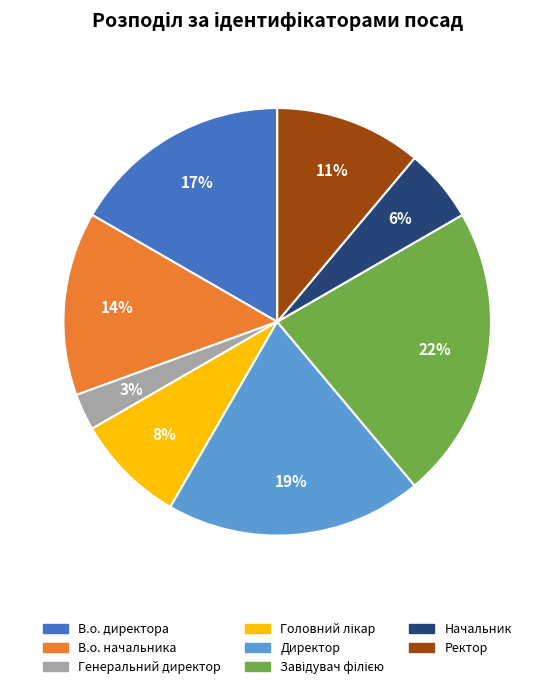

Is the sum of Ректор and В.о. директора greater than half?

No